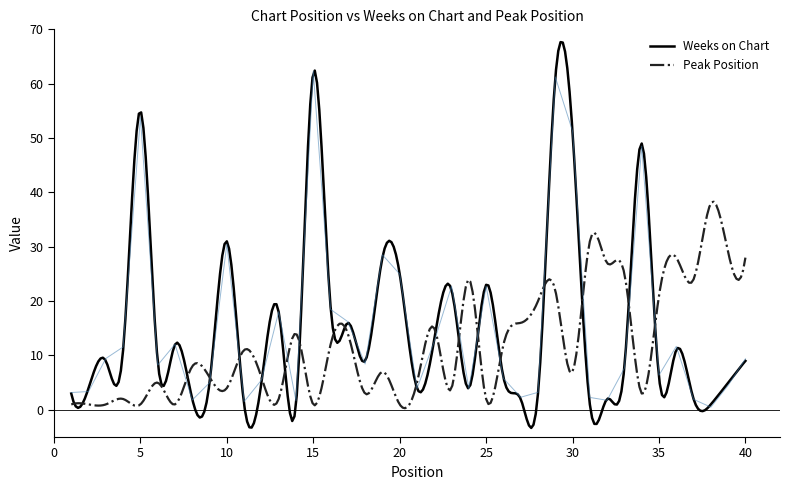

At which label does the data first exceed 8?

3